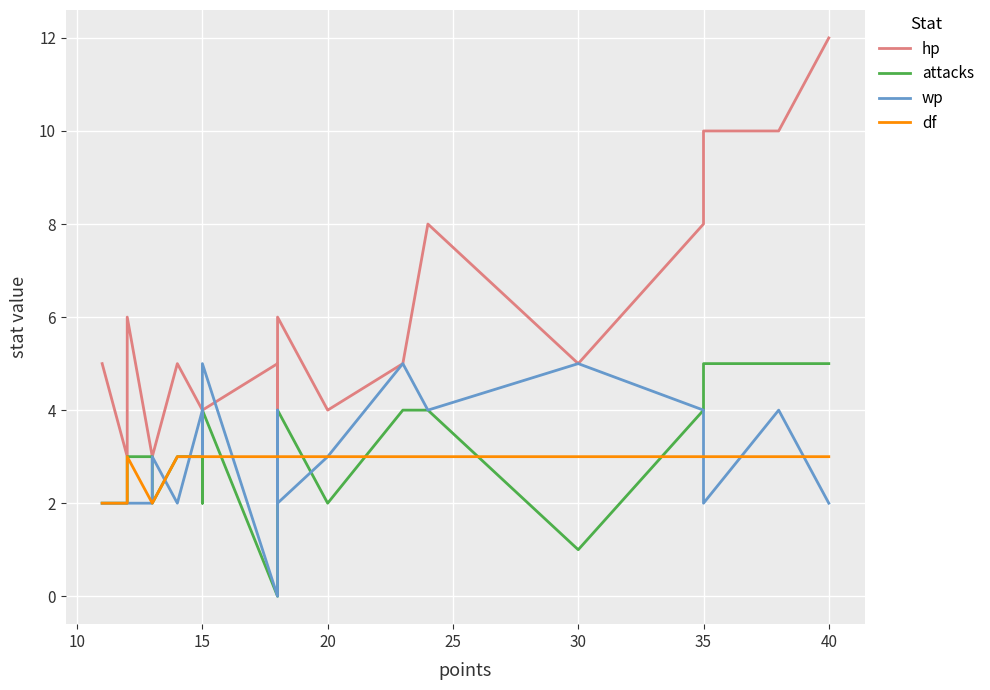

At 30, list the series in order from largest to smallest.

hp, wp, df, attacks